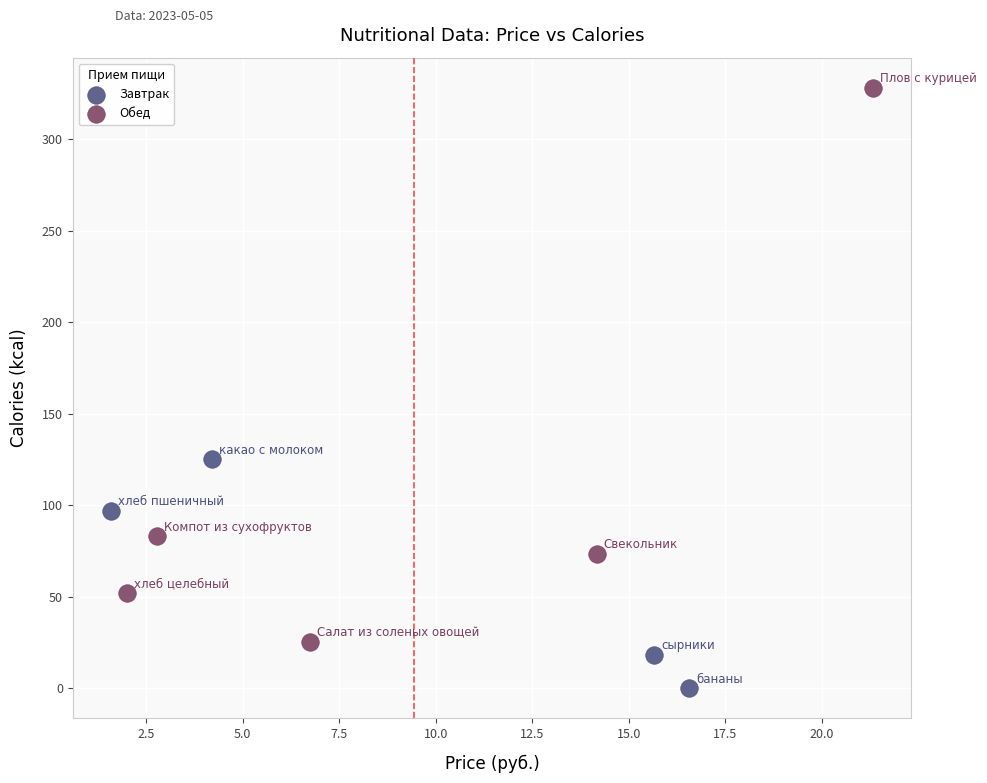

Which series contains the highest Y value?

Обед